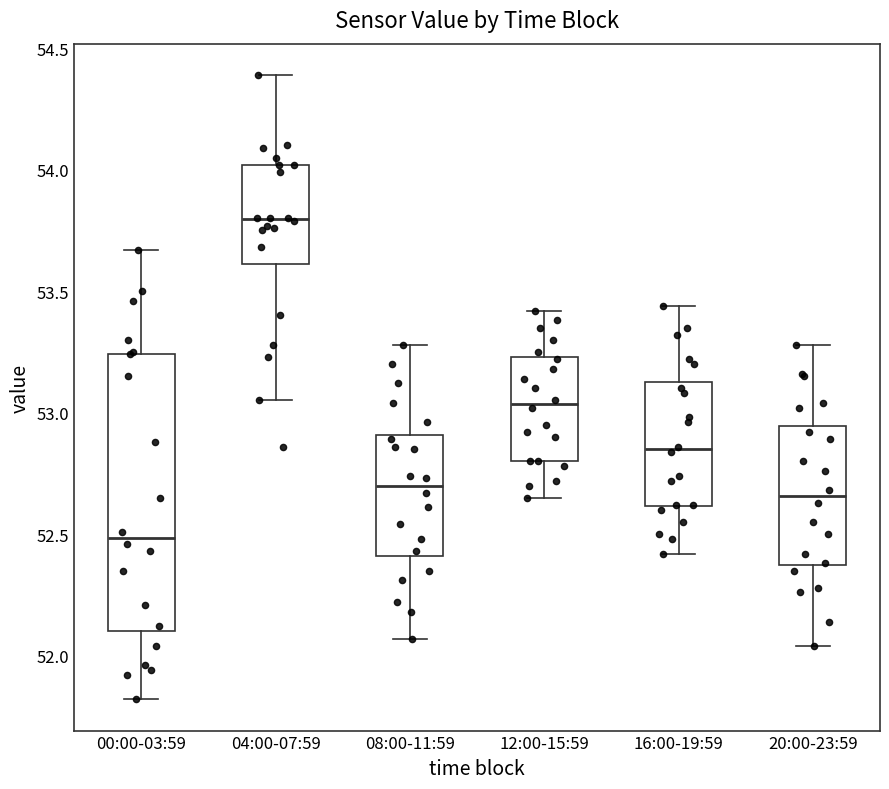

Reading left to right, read every box against the y-axis: the position of its median line, the range the box covers, and the ends of its whiskers. The values are not printed on the chart, so give them approximately, as read against the axis.

00:00-03:59: median 52.50, box 52.10 to 53.25, whiskers 51.80 to 53.65
04:00-07:59: median 53.80, box 53.60 to 54.00, whiskers 53.05 to 54.40
08:00-11:59: median 52.70, box 52.40 to 52.90, whiskers 52.05 to 53.30
12:00-15:59: median 53.05, box 52.80 to 53.25, whiskers 52.65 to 53.40
16:00-19:59: median 52.85, box 52.60 to 53.15, whiskers 52.40 to 53.45
20:00-23:59: median 52.65, box 52.35 to 52.95, whiskers 52.05 to 53.30